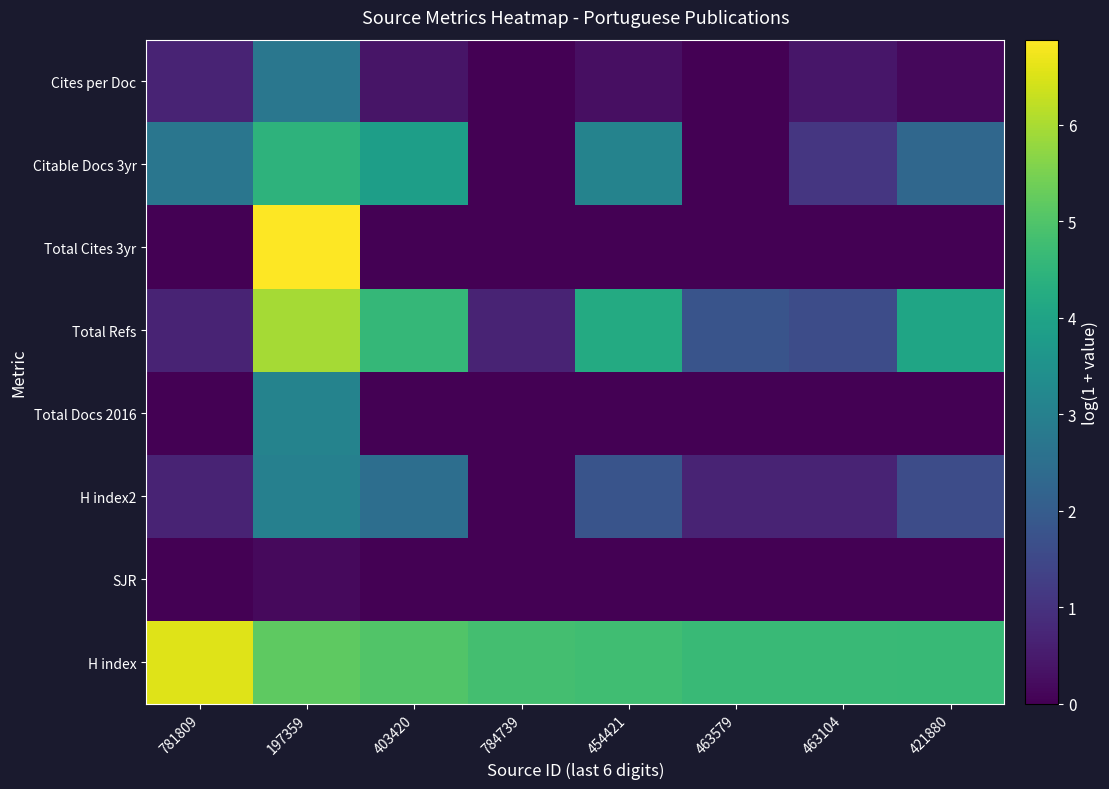

Reading left to right, transcribe all the data shown in this chart.

H index: 781809=6.6	197359=5.2	403420=5.0	784739=4.8	454421=4.8	463579=4.7	463104=4.7	421880=4.6
SJR: 781809=0.0	197359=0.2	403420=0.0	784739=0.0	454421=0.0	463579=0.0	463104=0.0	421880=0.0
H index2: 781809=0.7	197359=3.0	403420=2.5	784739=0.0	454421=1.8	463579=0.7	463104=0.7	421880=1.6
Total Docs 2016: 781809=0.0	197359=3.1	403420=0.0	784739=0.0	454421=0.0	463579=0.0	463104=0.0	421880=0.0
Total Refs: 781809=0.7	197359=5.9	403420=4.6	784739=0.7	454421=4.2	463579=1.8	463104=1.6	421880=4.0
Total Cites 3yr: 781809=0.0	197359=6.9	403420=0.0	784739=0.0	454421=0.0	463579=0.0	463104=0.0	421880=0.0
Citable Docs 3yr: 781809=2.7	197359=4.5	403420=3.9	784739=0.0	454421=3.1	463579=0.0	463104=1.1	421880=2.3
Cites per Doc: 781809=0.7	197359=2.7	403420=0.4	784739=0.0	454421=0.3	463579=0.0	463104=0.4	421880=0.1